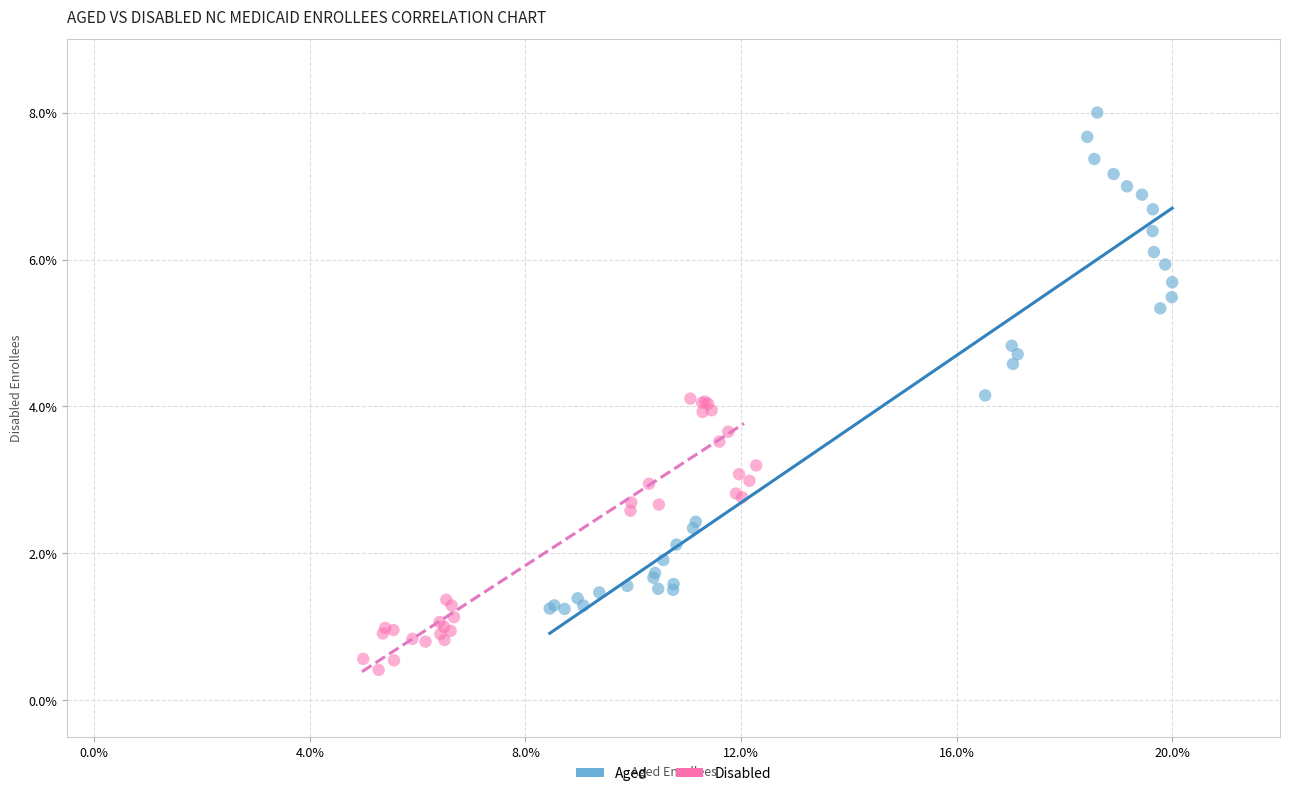

Which series has the largest Y range (max minus min)?

Aged